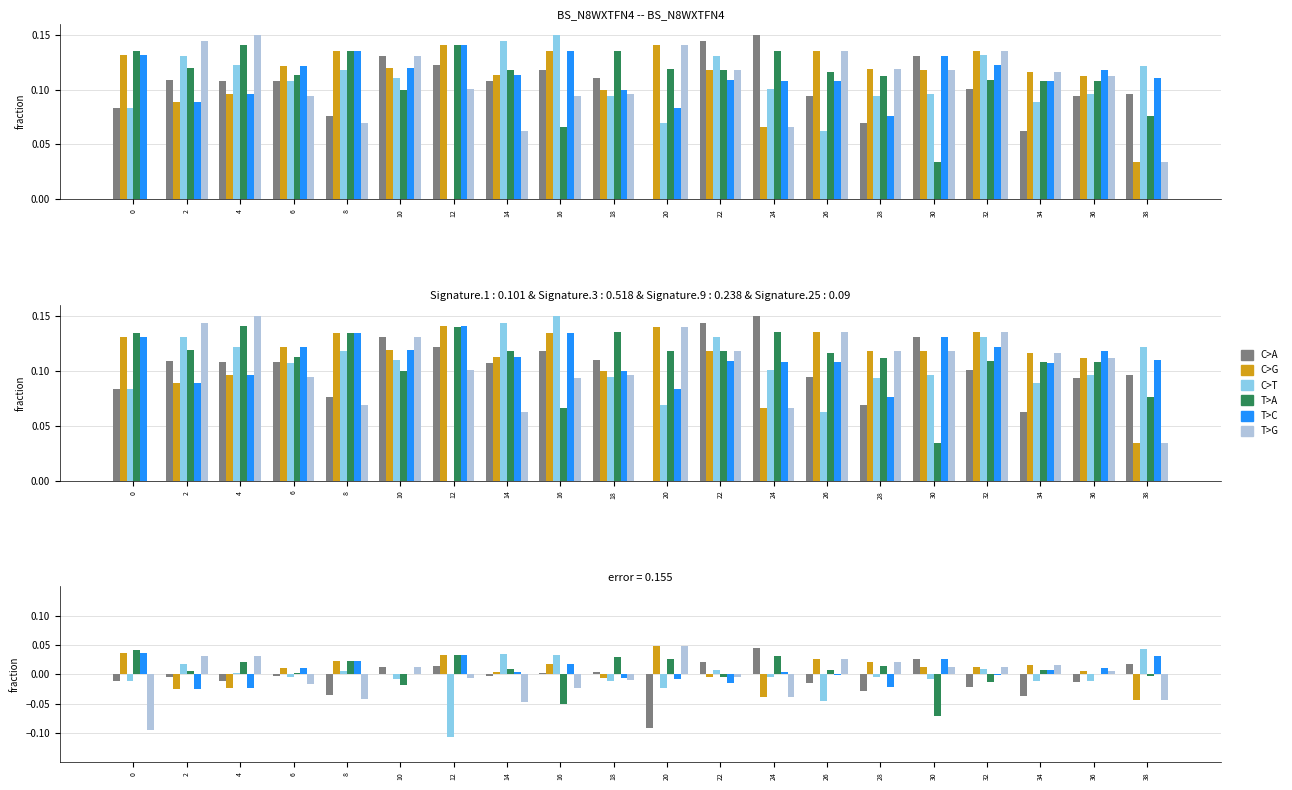

Does the chart contain any negative values?

Yes